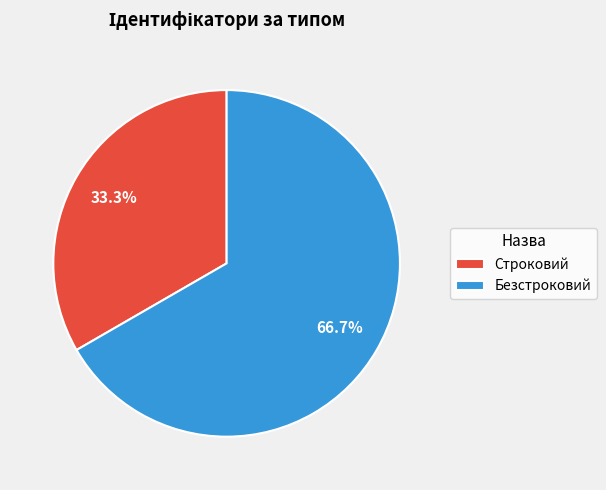

Which has a higher value, Строковий or Безстроковий?

Безстроковий